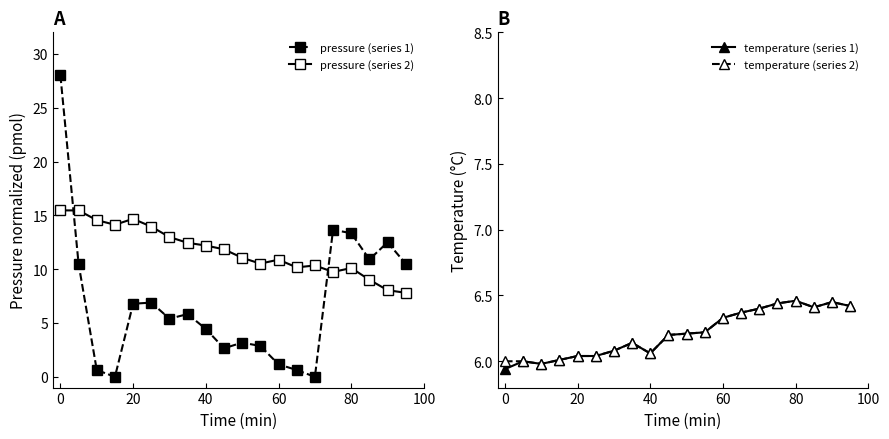

Count the number of categories in the chart.

20